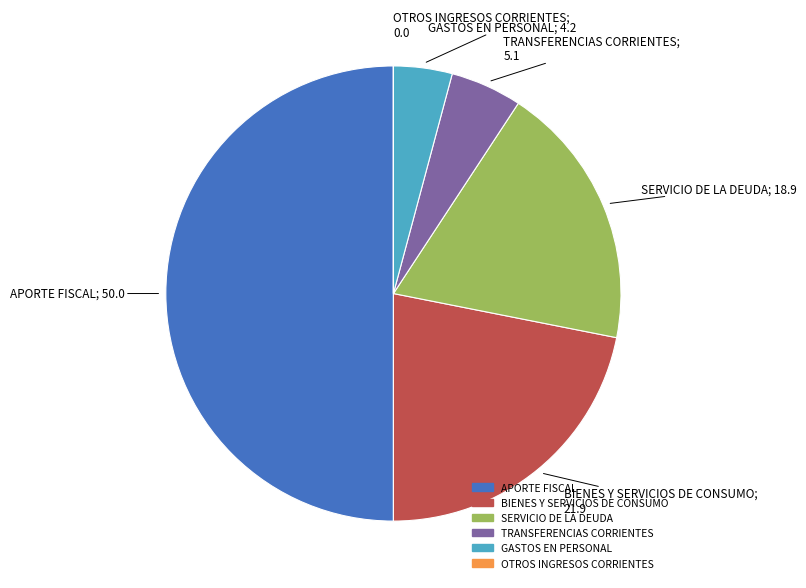

Is TRANSFERENCIAS CORRIENTES the majority of the pie?

No